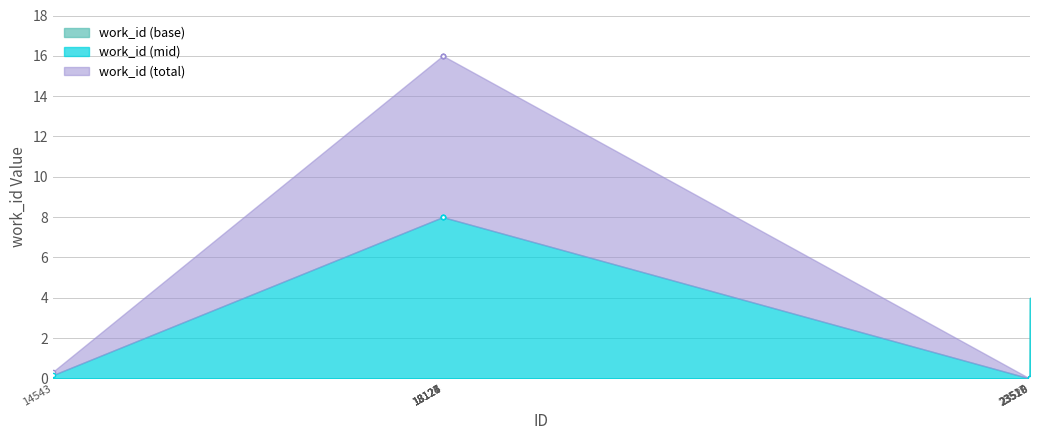

The value at 23519 is 0.0. True or false?

False